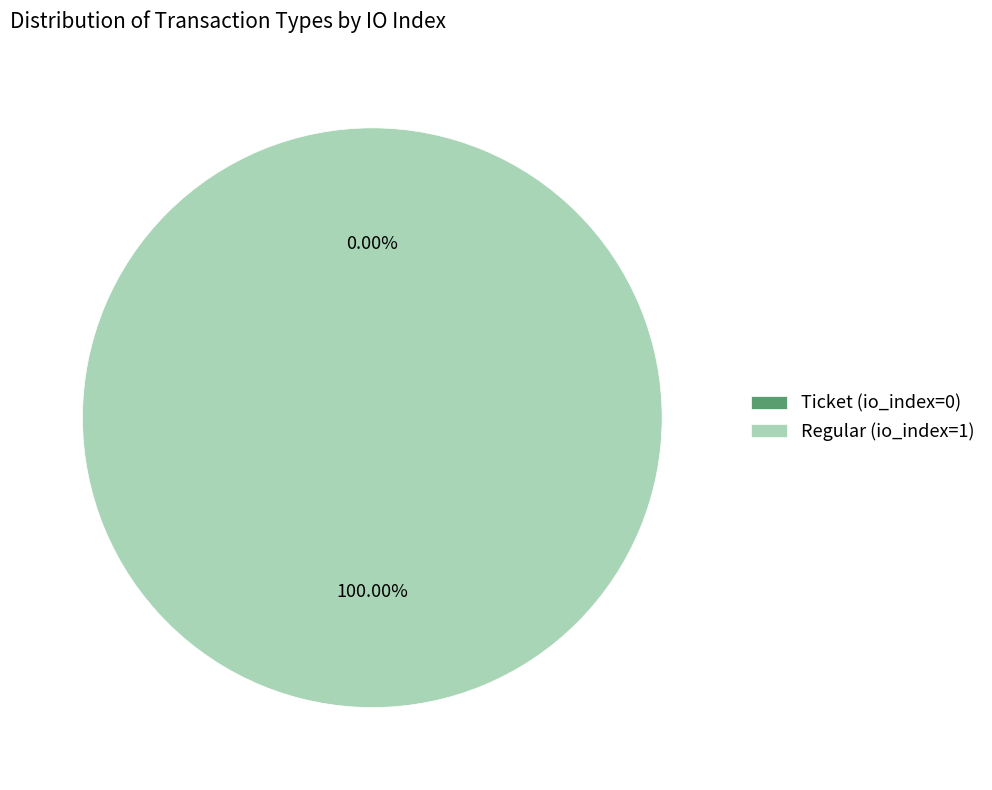

True or false: Ticket (io_index=0) accounts for 1% of the total.

False